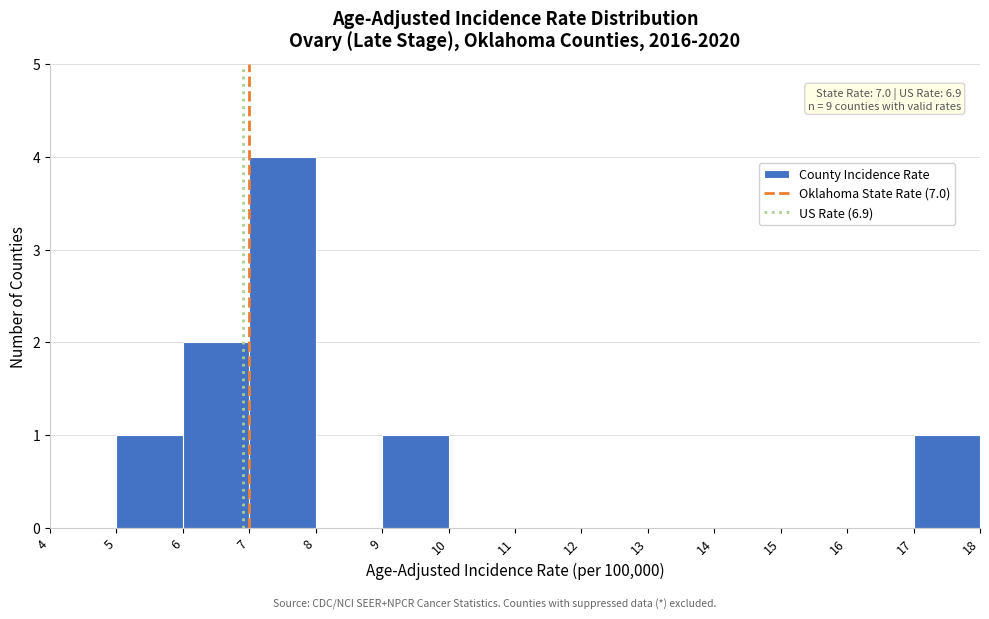

Over which range of the x-axis is the bar tallest?

7 to 8